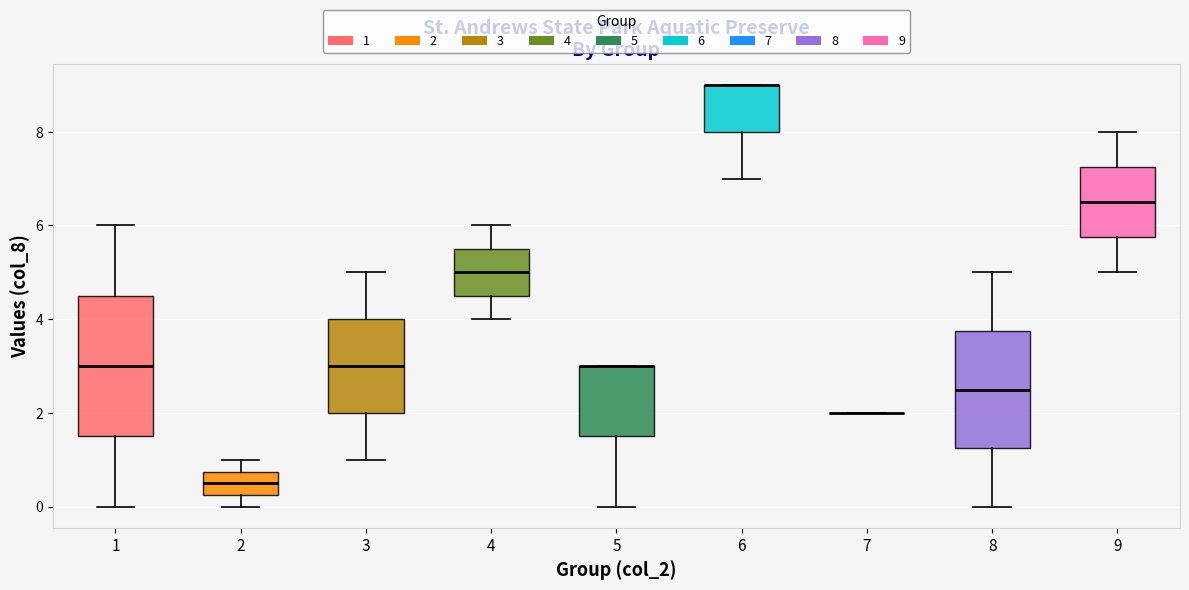

Reading left to right, read every box against the y-axis: the position of its median line, the range the box covers, and the ends of its whiskers. The values are not printed on the chart, so give them approximately, as read against the axis.

1: median 3.0, box 1.6 to 4.6, whiskers 0.0 to 6.0
2: median 0.6, box 0.2 to 0.8, whiskers 0.0 to 1.0
3: median 3.0, box 2.0 to 4.0, whiskers 1.0 to 5.0
4: median 5.0, box 4.6 to 5.6, whiskers 4.0 to 6.0
5: median 3.0 (drawn on the box's upper edge), box 1.6 to 3.0, whiskers 0.0 to 3.0
6: median 9.0 (drawn on the box's upper edge), box 8.0 to 9.0, whiskers 7.0 to 9.0
7: box collapsed to a line at 2.0, whiskers 2.0 to 2.0
8: median 2.6, box 1.2 to 3.8, whiskers 0.0 to 5.0
9: median 6.6, box 5.8 to 7.2, whiskers 5.0 to 8.0